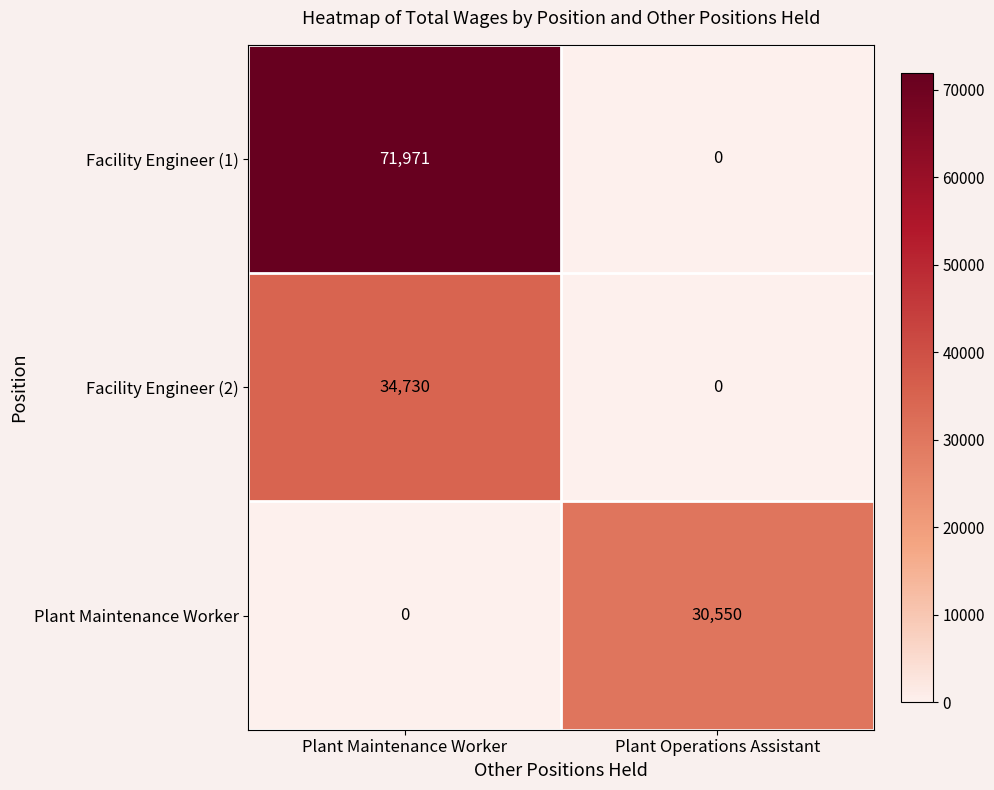

At Plant Maintenance Worker, list the series in order from smallest to largest.

Plant Maintenance Worker, Facility Engineer (2), Facility Engineer (1)